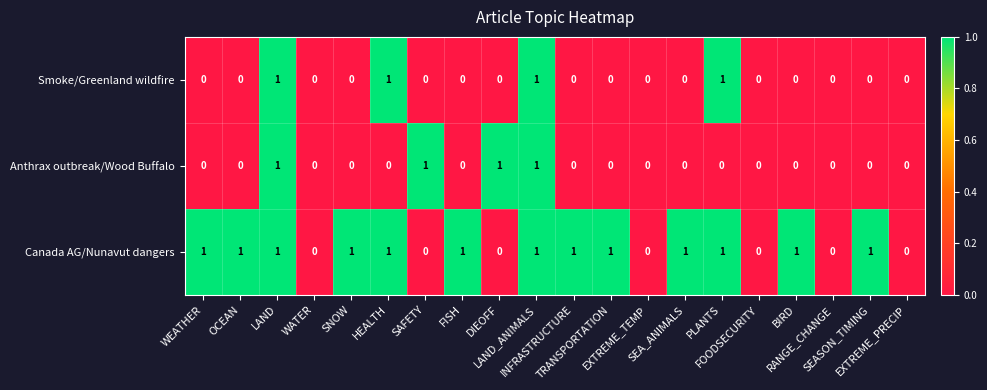

Count the Canada AG/Nunavut dangers values in the range 0 to 1.

20